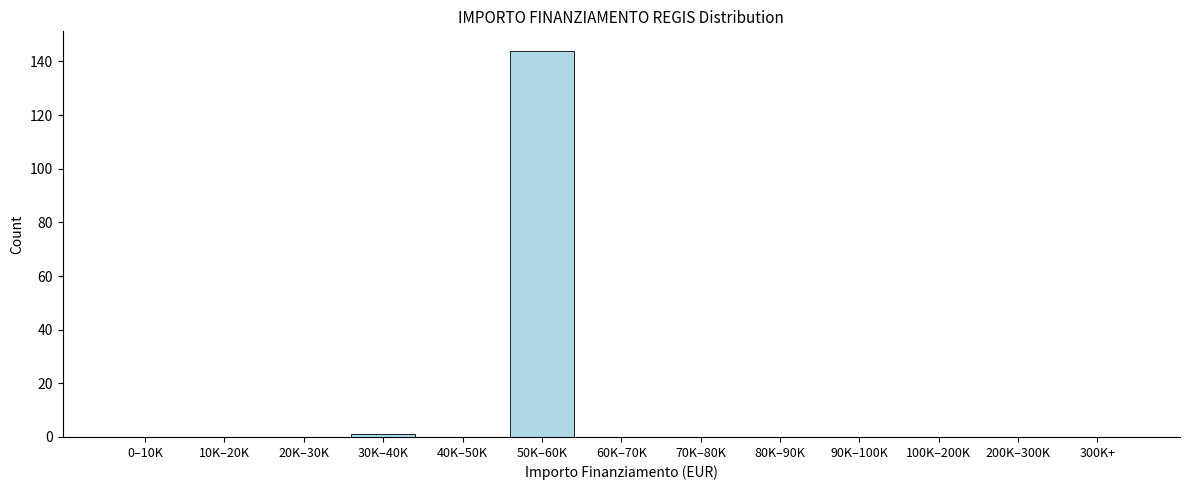

Reading left to right, transcribe all the data shown in this chart.

0–10K=0	10K–20K=0	20K–30K=0	30K–40K=1	40K–50K=0	50K–60K=144	60K–70K=0	70K–80K=0	80K–90K=0	90K–100K=0	100K–200K=0	200K–300K=0	300K+=0